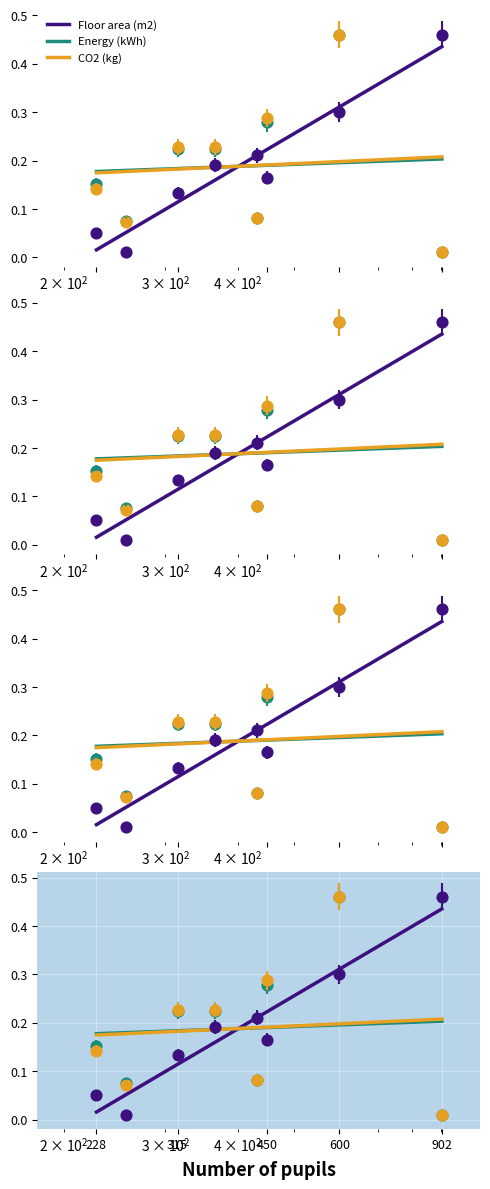

Is the value of Floor area (m2) at 432 greater than the value of Energy (kWh) at 228?

Yes